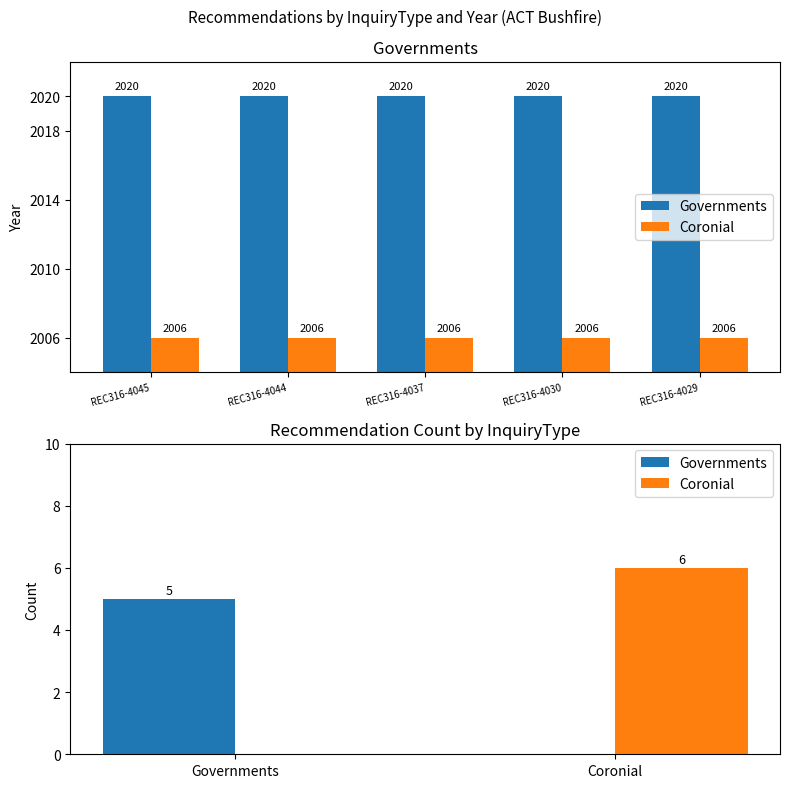

At which category is the sum across all series the highest?

REC316-4045